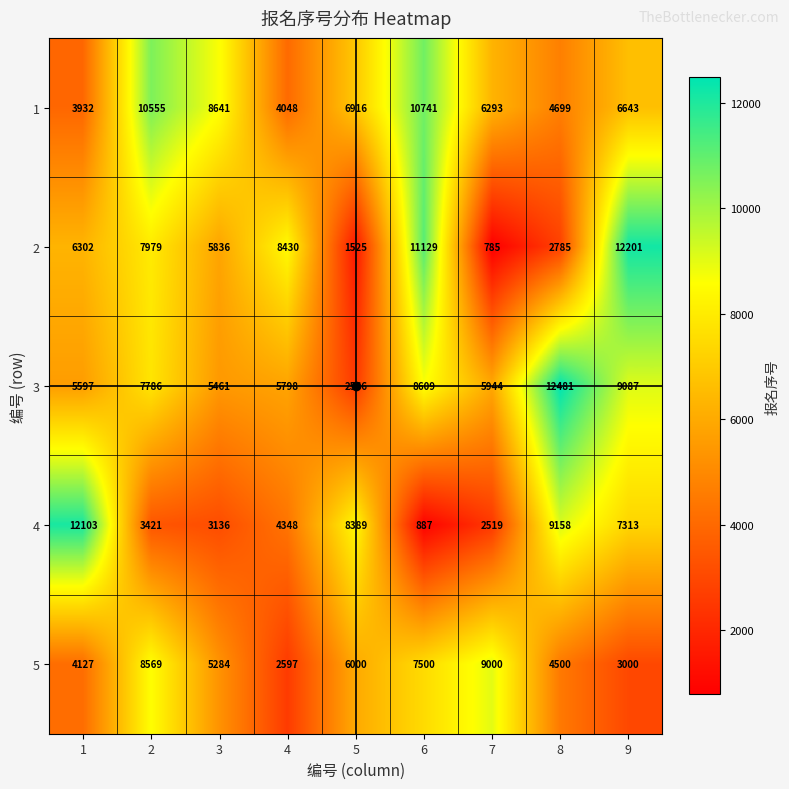

At which label is 4 closest to 6495?

9